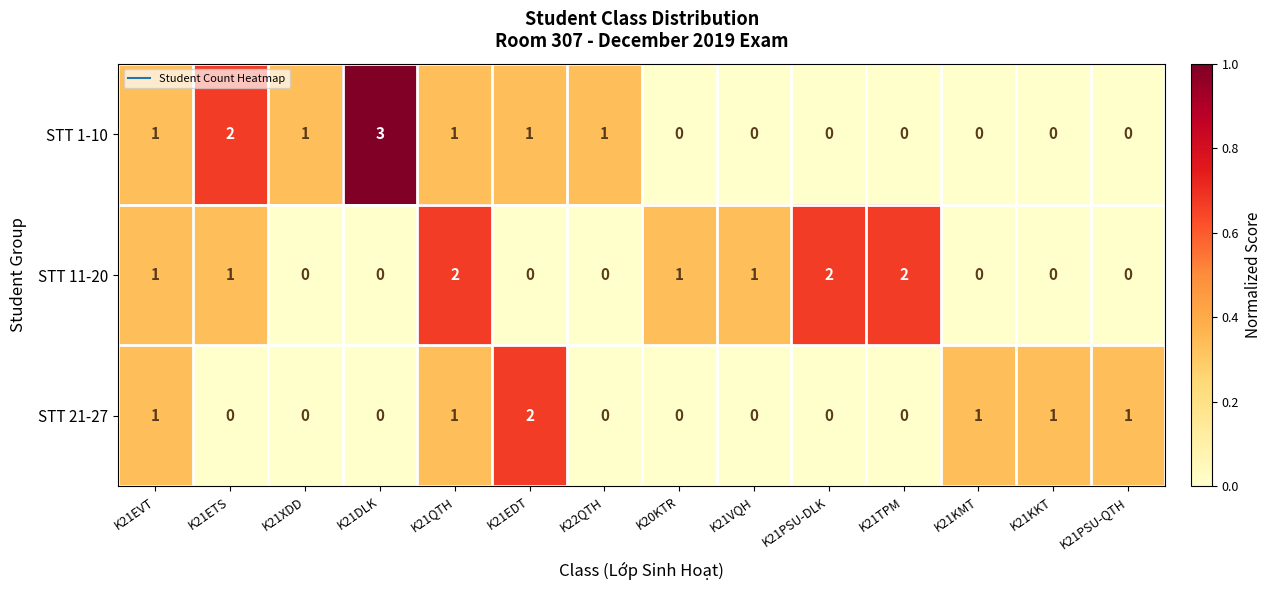

The value of STT 11-20 at K21KKT is 0. True or false?

True